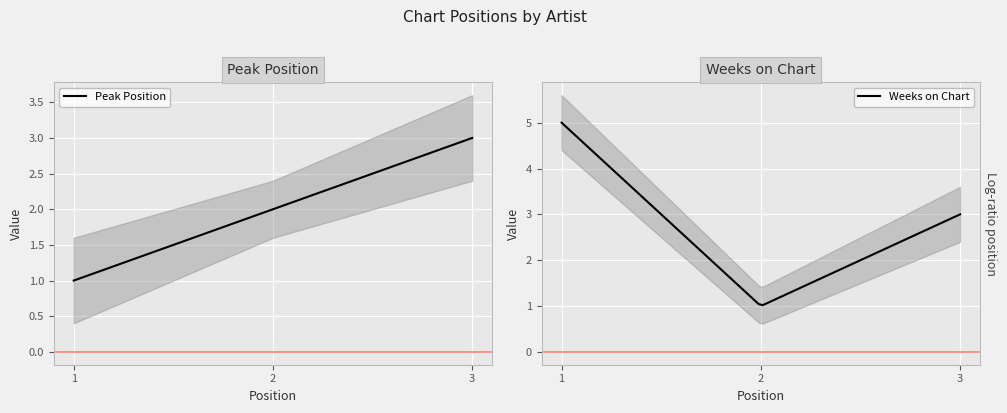

What is the value of the Peak Position point at the 2nd from the left?

2